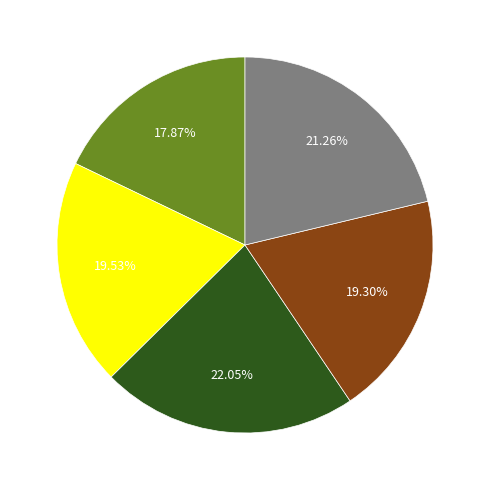

Is there any slice that represents more than half of the pie?

No